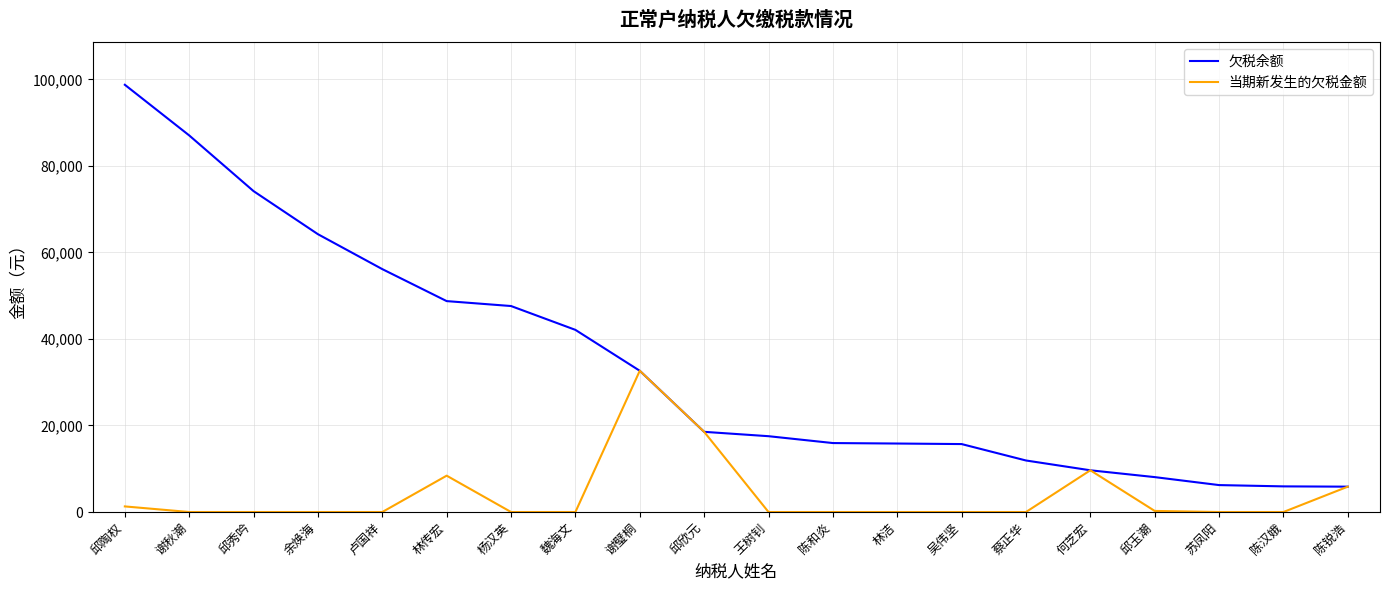

Which series changed the most between 邱欣元 and 王树钊?

当期新发生的欠税金额